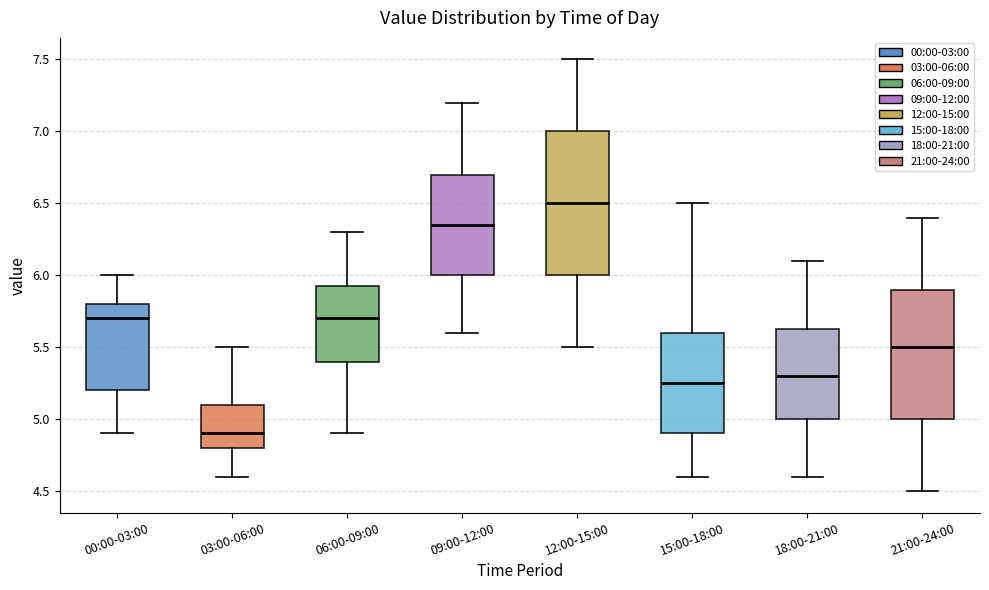

Reading left to right, transcribe this box plot: for each box, give where its median line is, the range the box spans, and where its two whiskers end, as read against the y-axis. The values are not printed on the chart, so give them approximately, as read against the axis.

00:00-03:00: median 5.70, box 5.20 to 5.80, whiskers 4.90 to 6.00
03:00-06:00: median 4.90, box 4.80 to 5.10, whiskers 4.60 to 5.50
06:00-09:00: median 5.70, box 5.40 to 5.95, whiskers 4.90 to 6.30
09:00-12:00: median 6.35, box 6.00 to 6.70, whiskers 5.60 to 7.20
12:00-15:00: median 6.50, box 6.00 to 7.00, whiskers 5.50 to 7.50
15:00-18:00: median 5.25, box 4.90 to 5.60, whiskers 4.60 to 6.50
18:00-21:00: median 5.30, box 5.00 to 5.65, whiskers 4.60 to 6.10
21:00-24:00: median 5.50, box 5.00 to 5.90, whiskers 4.50 to 6.40